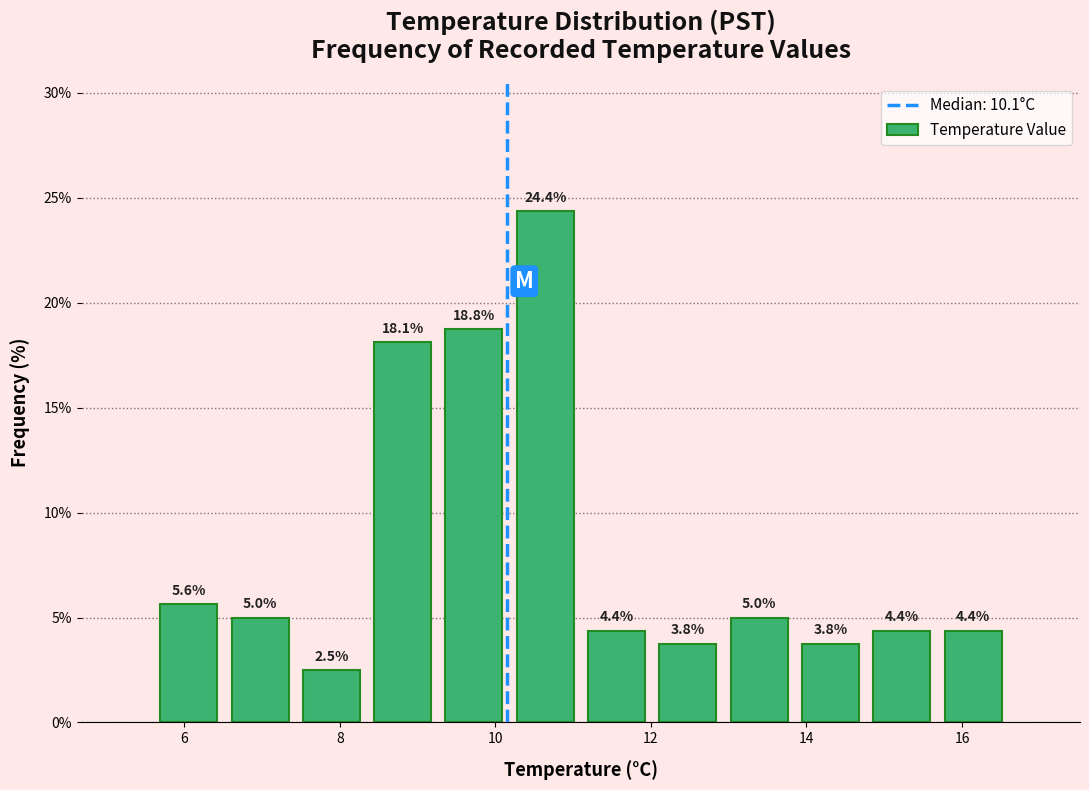

Reading left to right, list every bar in this chart as the range it spans on the x-axis followed by its height. The bar edges are not printed on the chart, so give them approximately, as read against the axis.

5.6 to 6.6: 5.6
6.6 to 7.4: 5.0
7.4 to 8.4: 2.5
8.4 to 9.2: 18.1
9.2 to 10.2: 18.8
10.2 to 11.2: 24.4
11.2 to 12.0: 4.4
12.0 to 13.0: 3.8
13.0 to 13.8: 5.0
13.8 to 14.8: 3.8
14.8 to 15.6: 4.4
15.6 to 16.6: 4.4